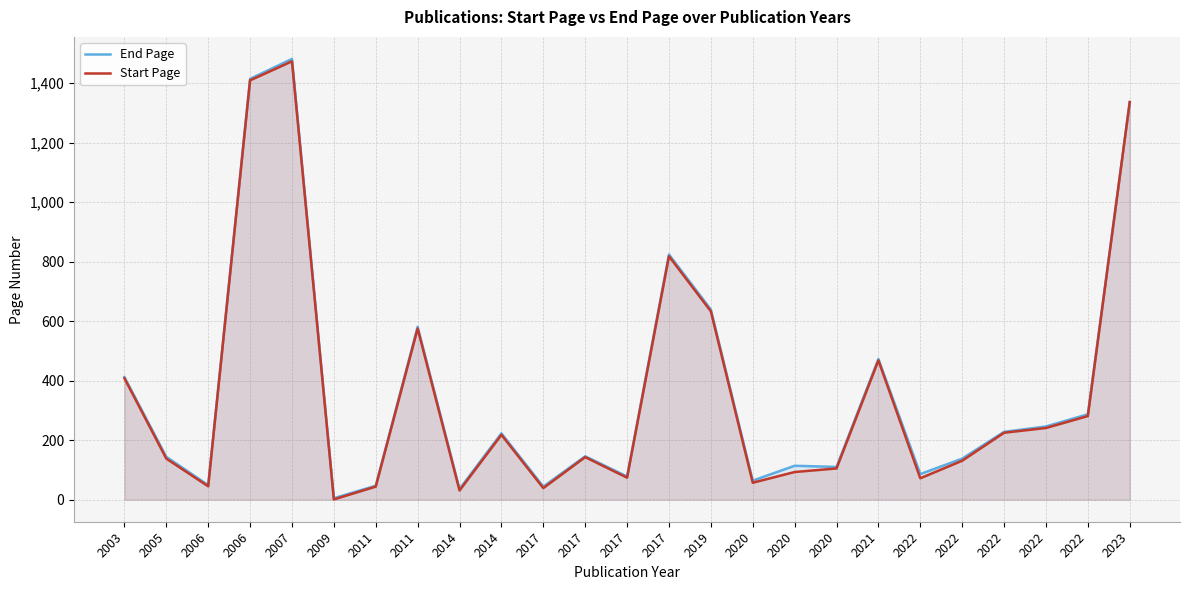

In Start Page, how many points are lower than both neighbors (excluding endpoints)?

7